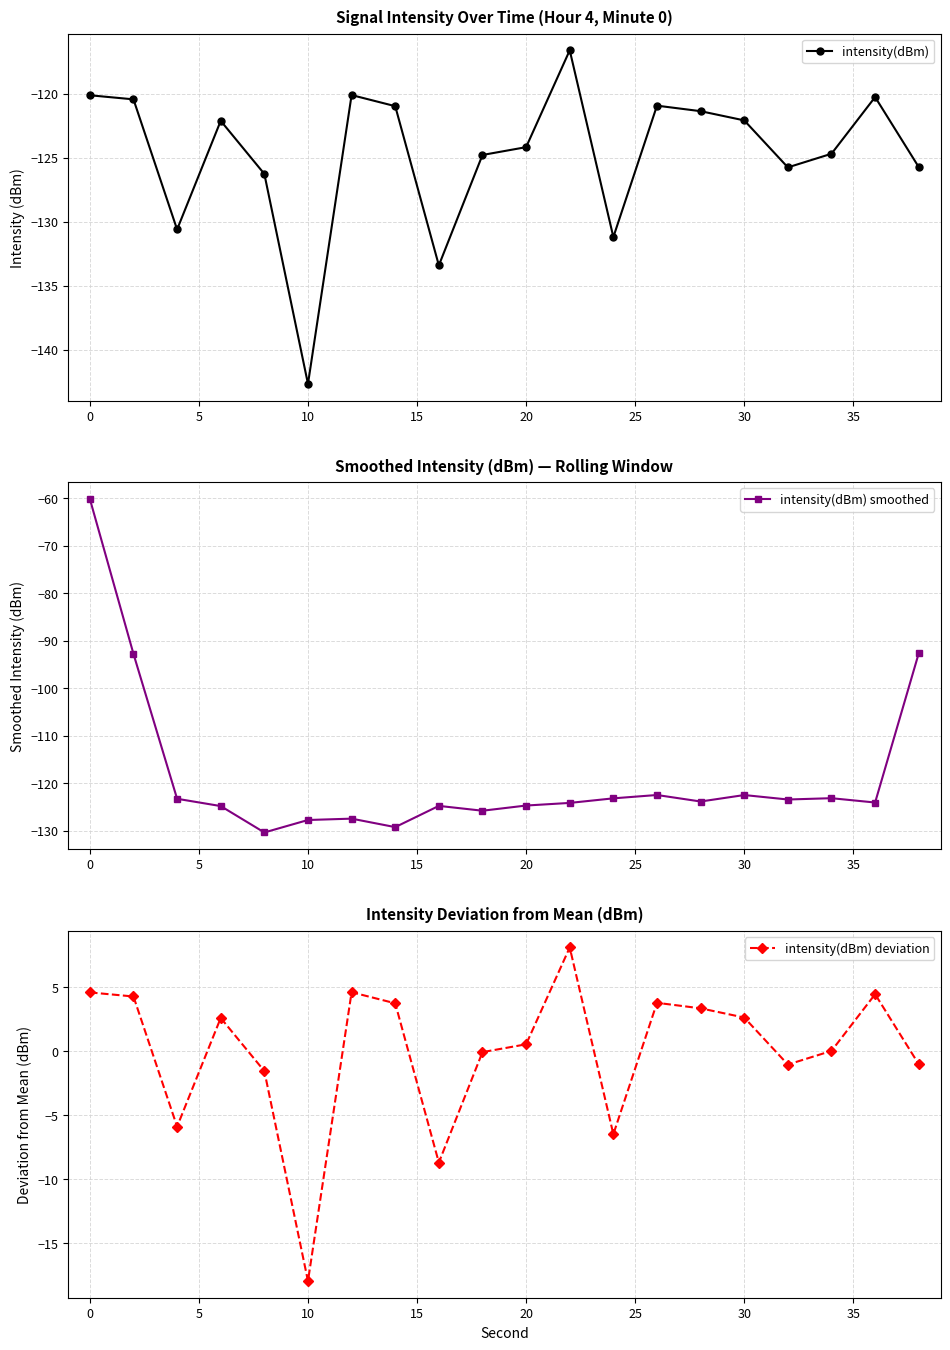

Reading left to right, what are all the values shown in this chart?

intensity(dBm): -120.1	-120.4	-130.6	-122.1	-126.3	-142.7	-120.1	-121.0	-133.4	-124.8	-124.2	-116.6	-131.2	-120.9	-121.4	-122.1	-125.7	-124.7	-120.2	-125.7
intensity(dBm) smoothed: -60.1	-92.8	-123.3	-124.8	-130.4	-127.8	-127.5	-129.3	-124.8	-125.8	-124.7	-124.2	-123.2	-122.5	-123.9	-122.5	-123.5	-123.2	-124.1	-92.7
intensity(dBm) deviation: 4.6	4.3	-5.9	2.6	-1.6	-18.0	4.6	3.7	-8.7	-0.1	0.5	8.1	-6.5	3.8	3.4	2.6	-1.0	0.0	4.5	-1.0